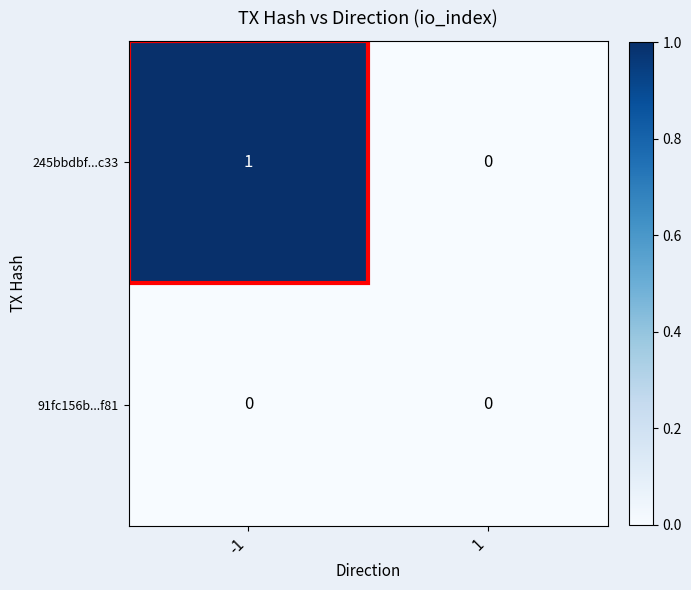

Which series has the largest total across all categories?

245bbdbf...c33